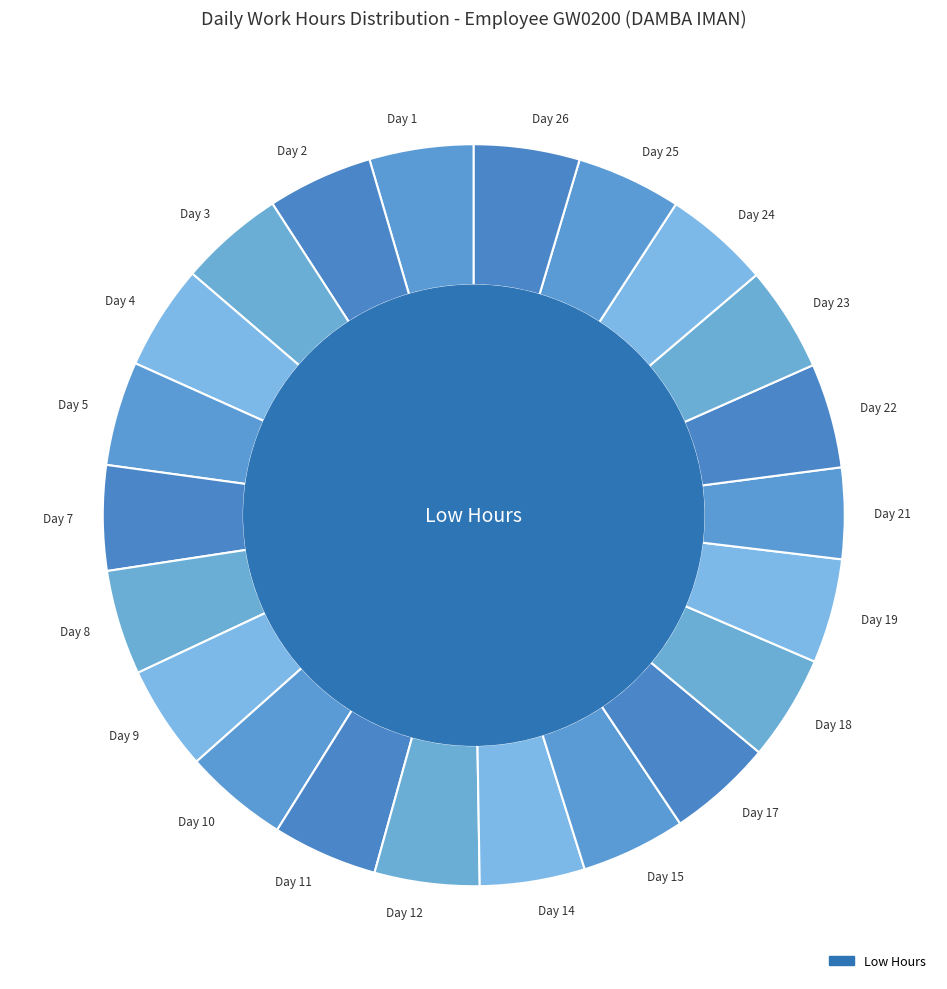

Which category has the smallest portion of the pie?

Day 21